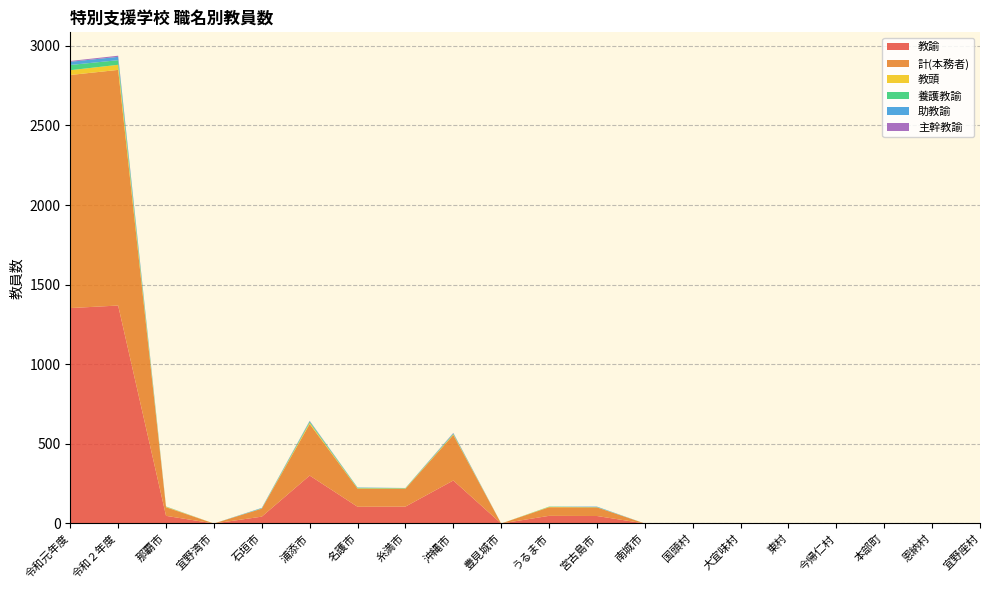

Reading left to right, extract all data points from this chart.

教諭: 1353	1369	48	0	43	301	105	106	270	0	48	47	0	0	0	0	0	0	0	0
計(本務者): 1464	1480	54	0	50	324	114	112	286	0	54	54	0	0	0	0	0	0	0	0
教頭: 30	32	3	0	1	8	2	2	4	0	2	1	0	0	0	0	0	0	0	0
養護教諭: 33	29	1	0	1	7	3	2	4	0	2	1	0	0	0	0	0	0	0	0
助教諭: 20	21	1	0	3	3	2	1	3	0	0	3	0	0	0	0	0	0	0	0
主幹教諭: 5	7	0	0	0	2	0	0	2	0	0	0	0	0	0	0	0	0	0	0